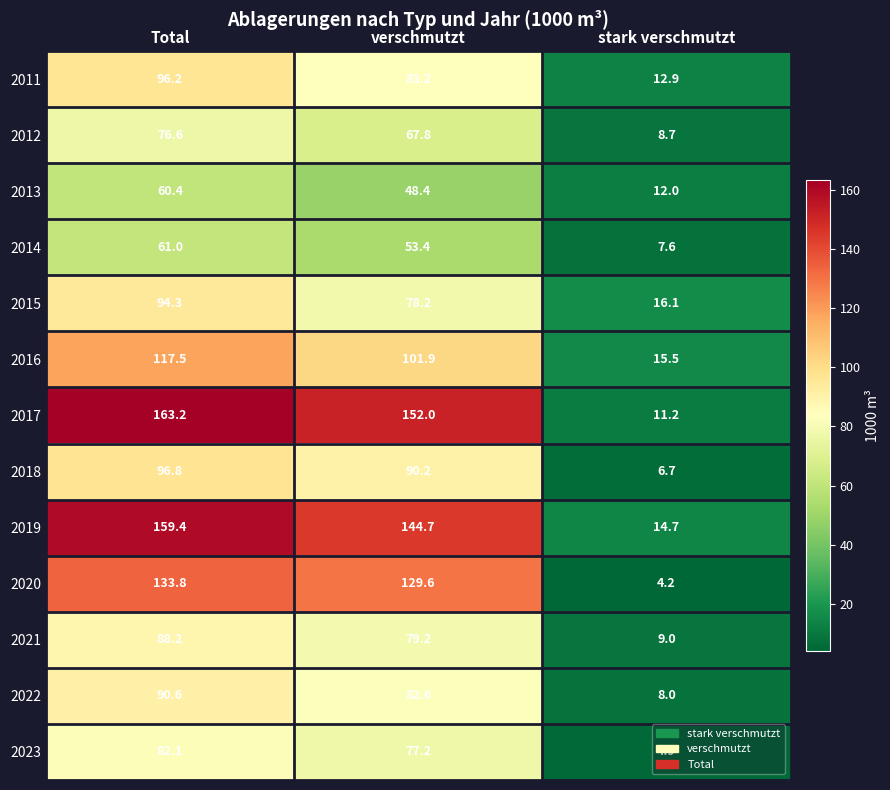

Which series changed the most between verschmutzt and stark verschmutzt?

2017